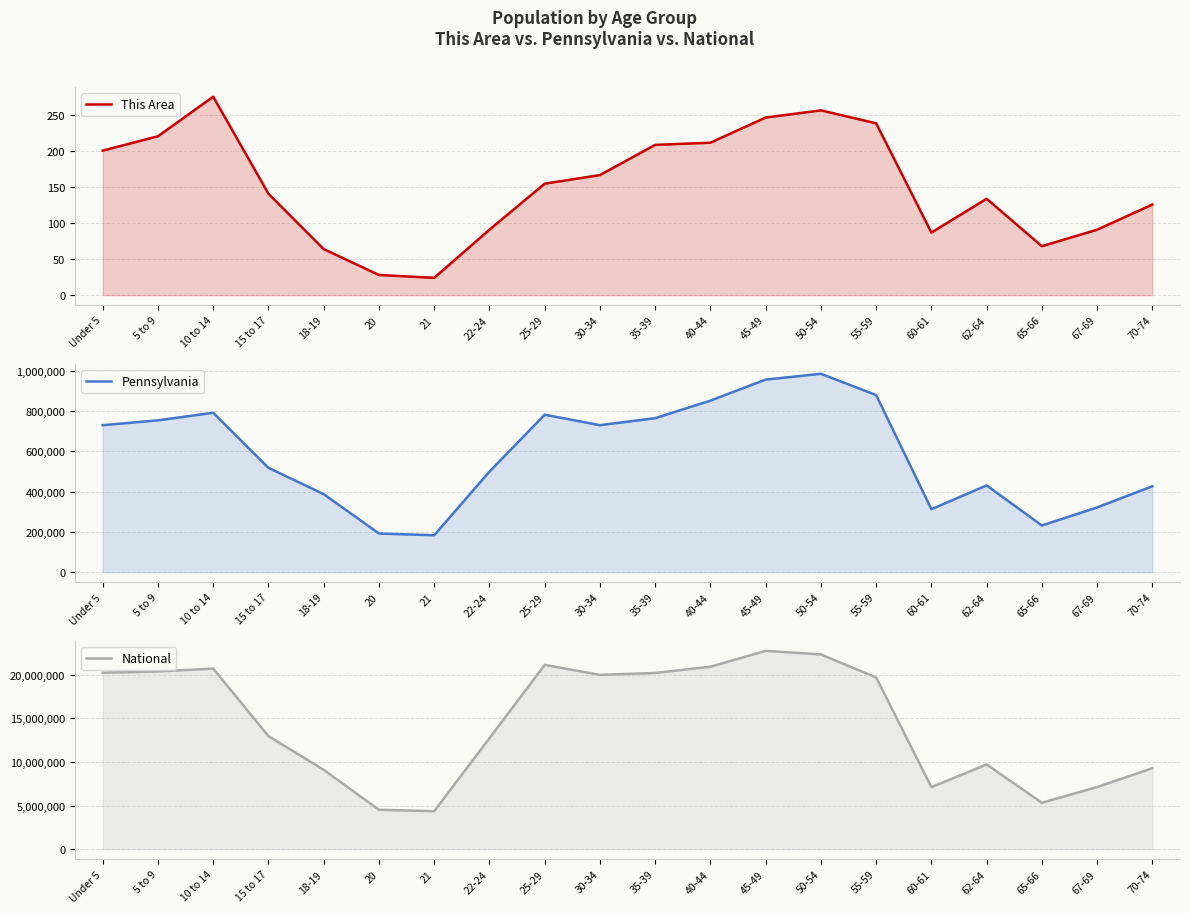

What is the difference between the maximum and minimum values in the This Area series?

252